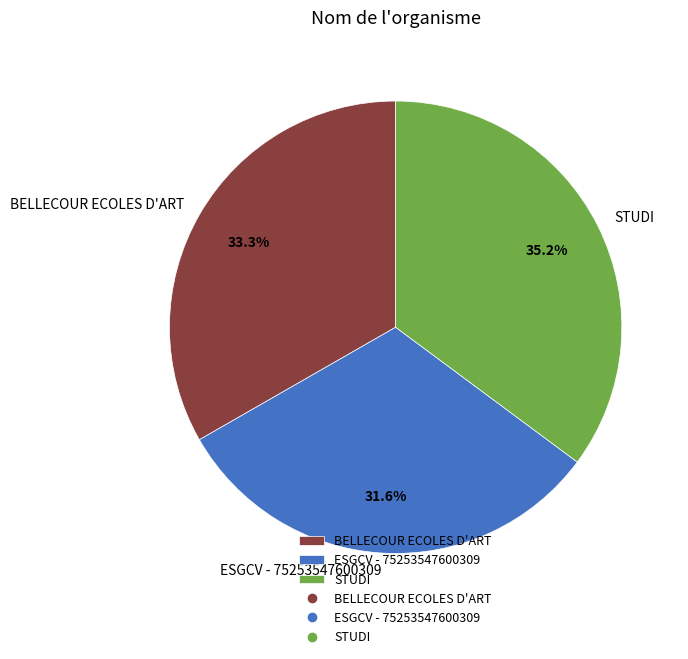

Rank the categories by value from highest to lowest.

STUDI, BELLECOUR ECOLES D'ART, ESGCV - 75253547600309